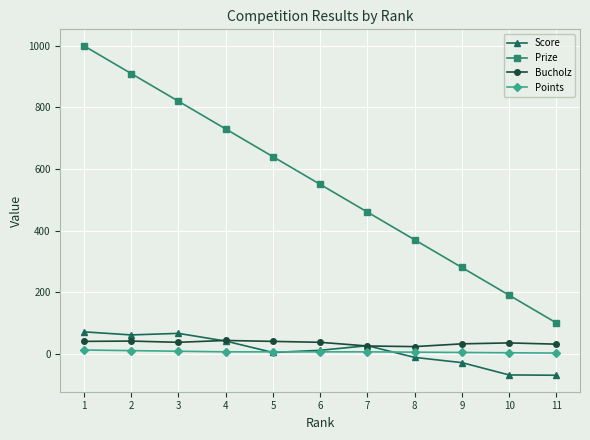

Count the Prize values in the range 280 to 820.

7